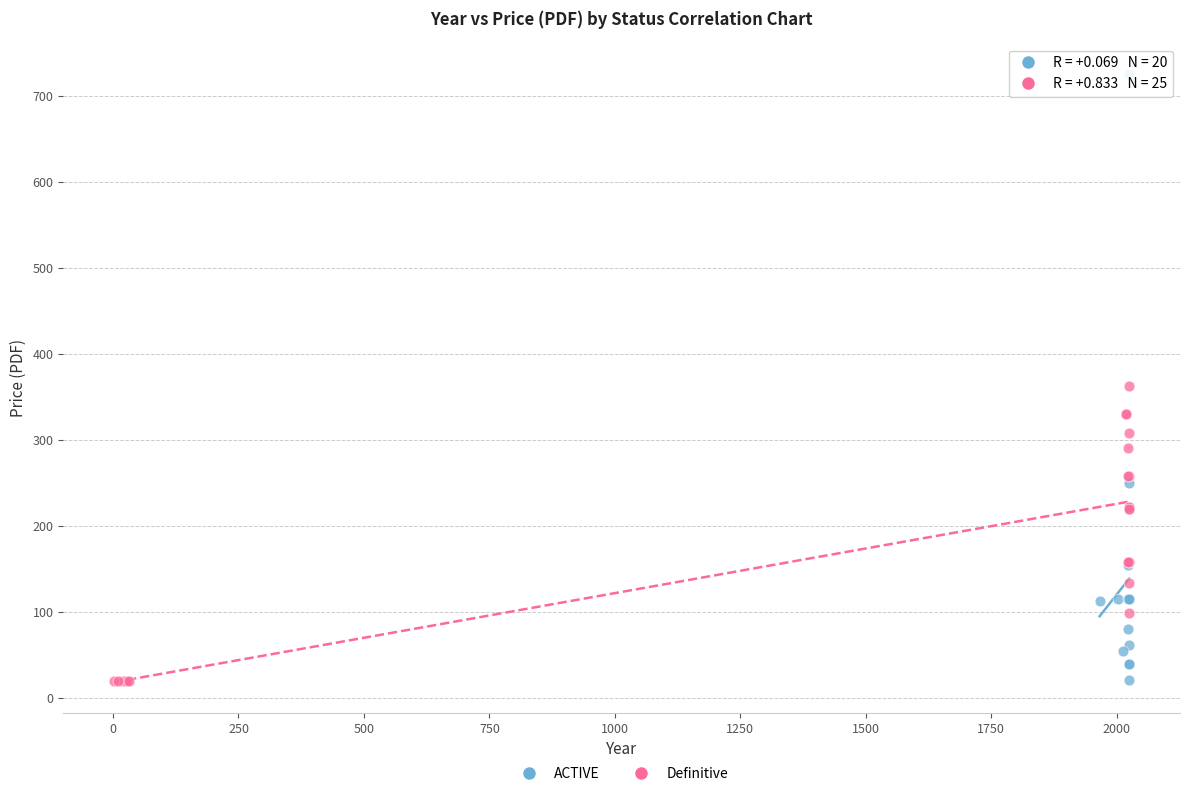

Which series has the largest Y range (max minus min)?

ACTIVE